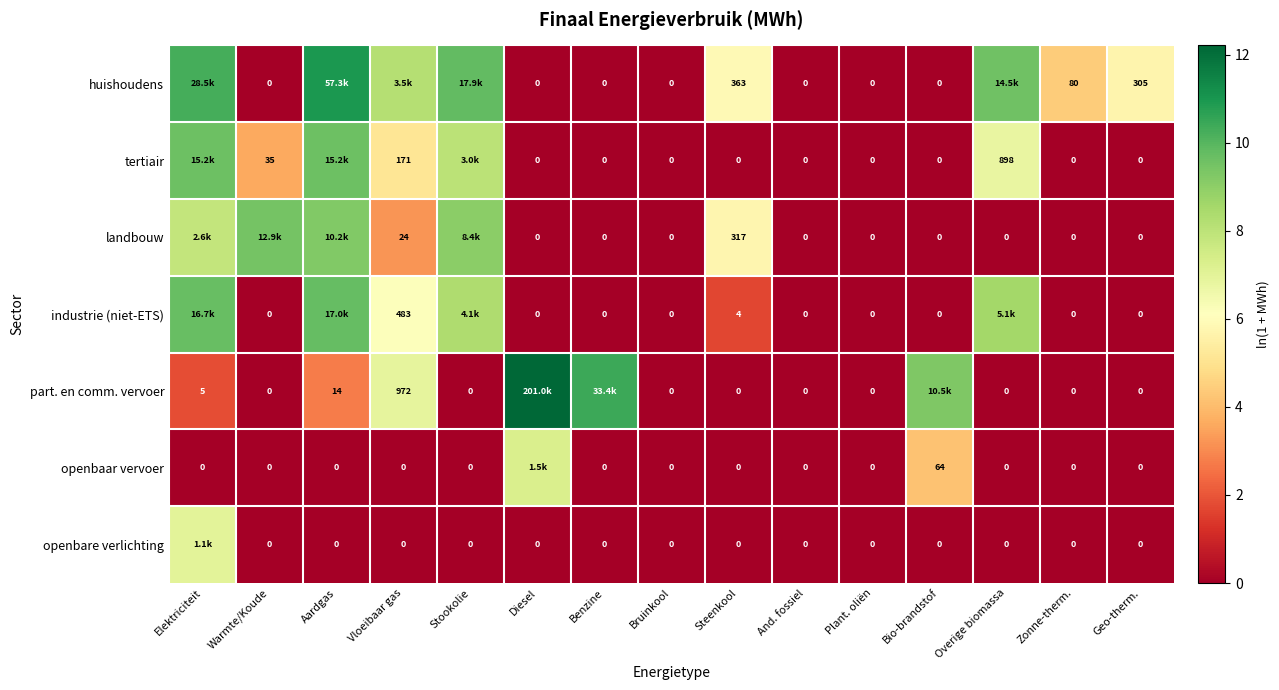

List the series in order of their peak value, highest first.

part. en comm. vervoer, huishoudens, industrie (niet-ETS), tertiair, landbouw, openbaar vervoer, openbare verlichting